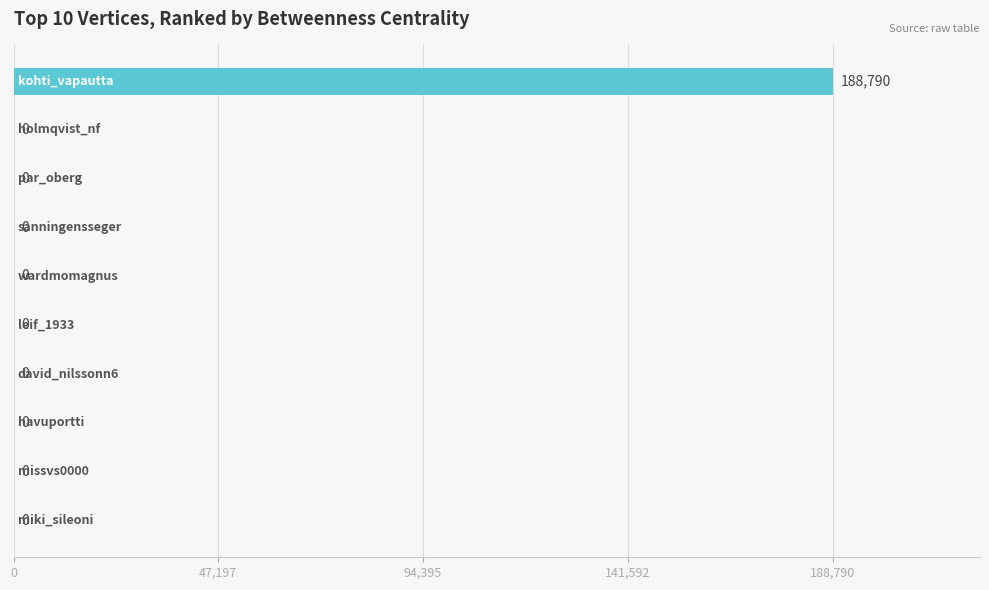

What is the sum of all values?

188790